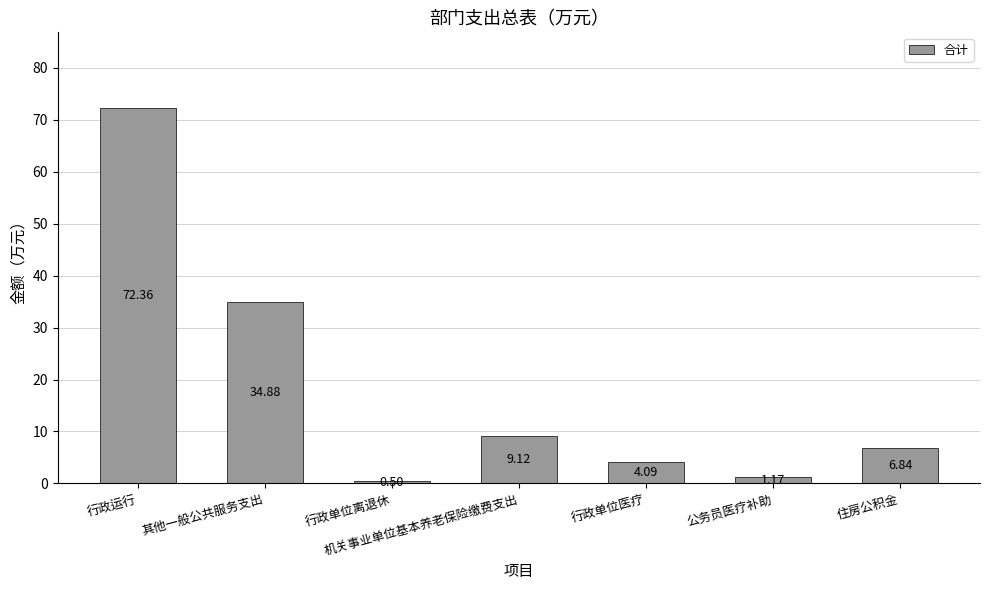

What is the difference between the values at 机关事业单位基本养老保险缴费支出 and 行政单位离退休?

8.6